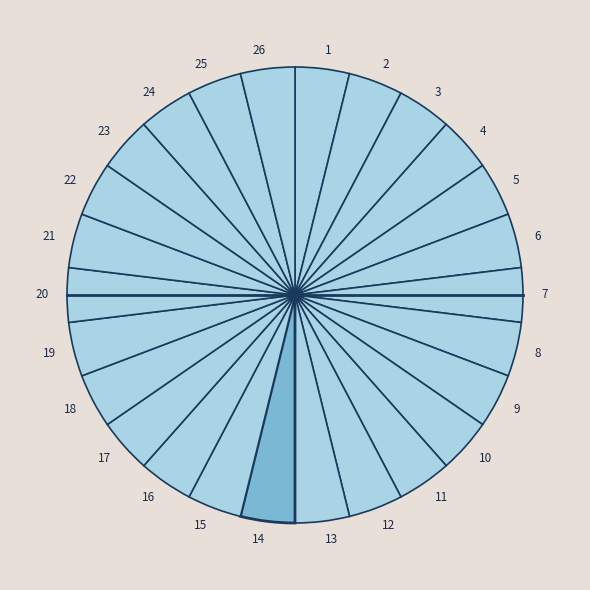

What is the ratio of the value at 11 to the value at 21?

1.0